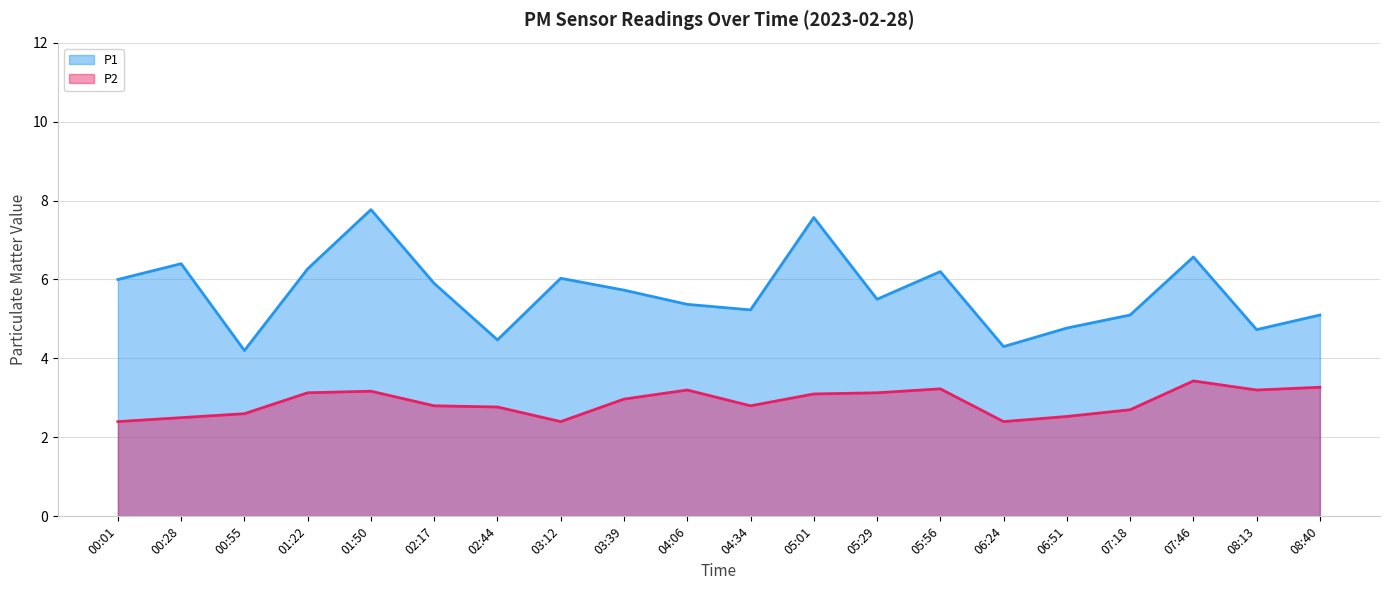

What is the difference between the P1 line values at 03:39 and 07:18?

0.6